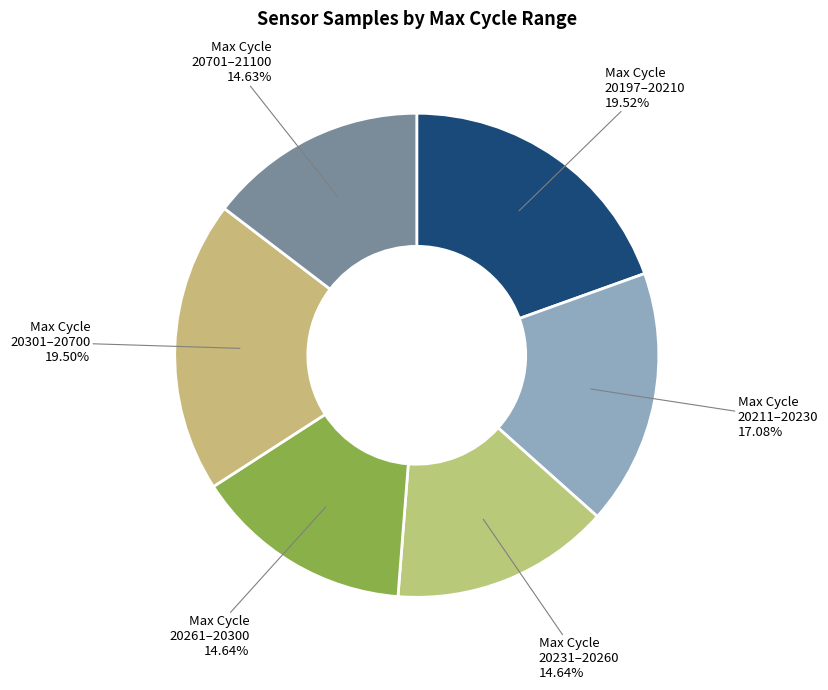

How many slices are in this pie chart?

6